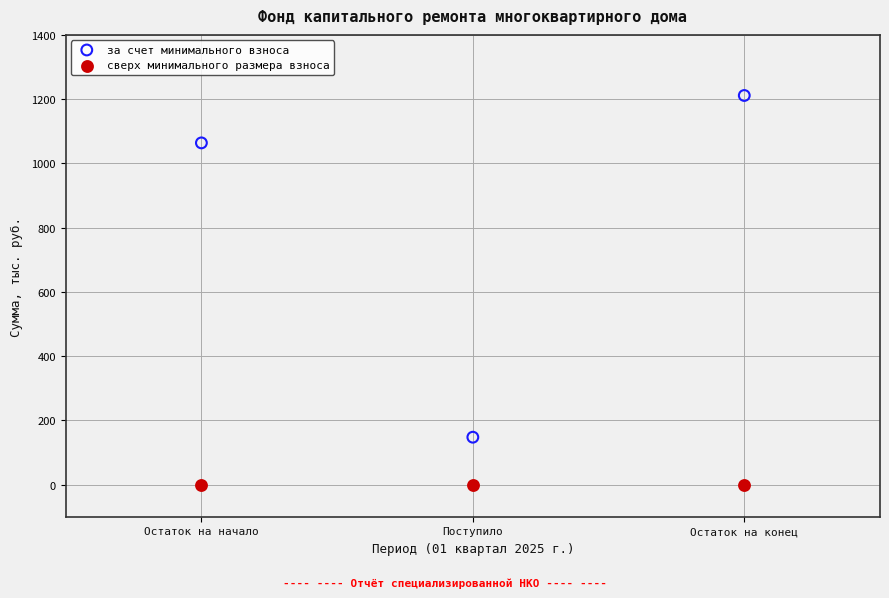

Which series contains the lowest Y value?

сверх минимального размера взноса